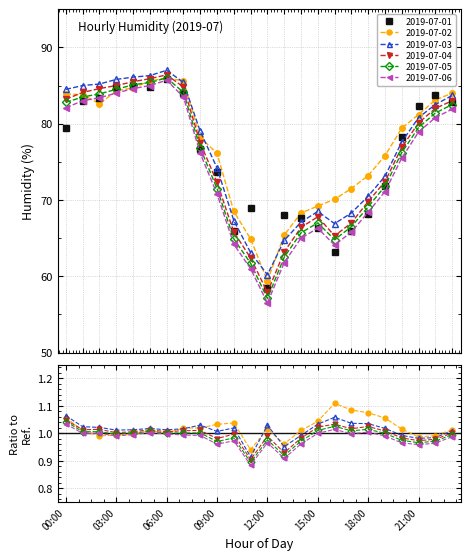

What is the spread (max minus min) of values at 10:00?

4.3